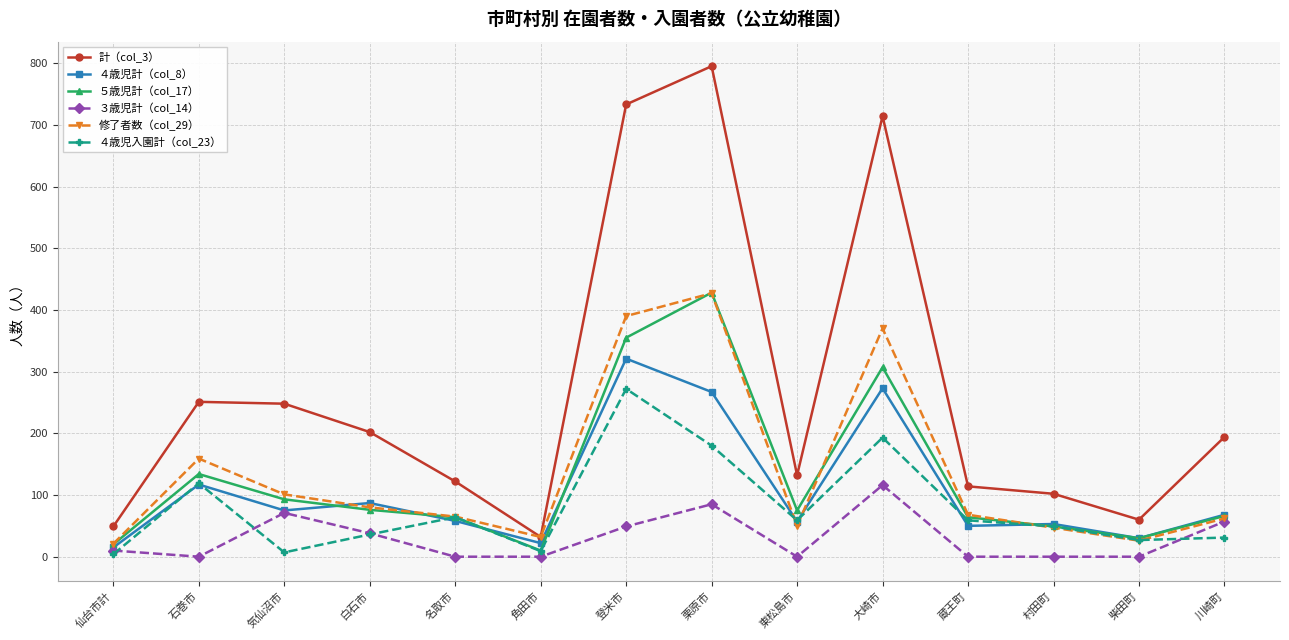

What is the average value of the ４歳児入園計（col_23） series?

79